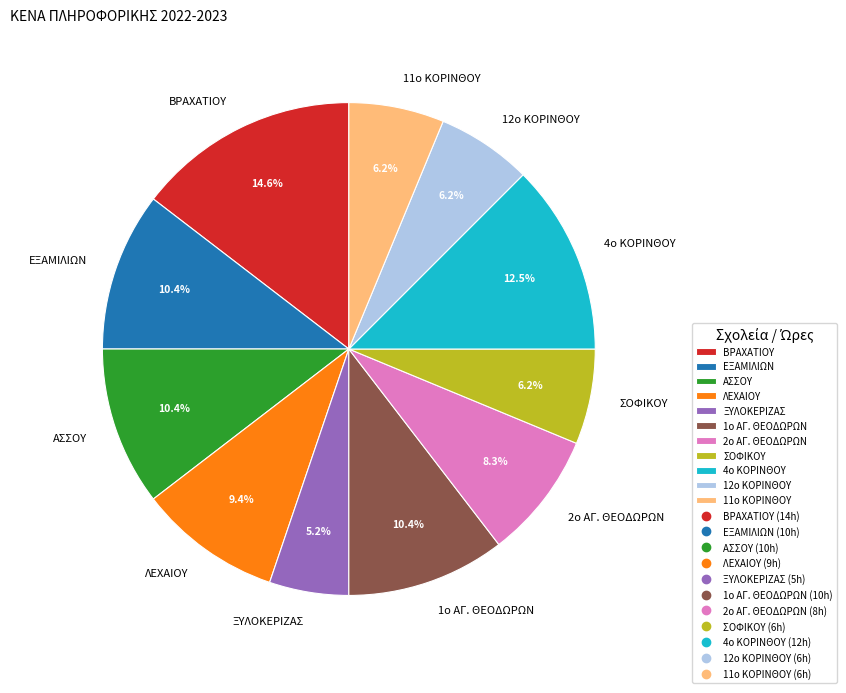

What is the ratio of the value at 2ο ΑΓ. ΘΕΟΔΩΡΩΝ to the value at ΕΞΑΜΙΛΙΩΝ?

0.8